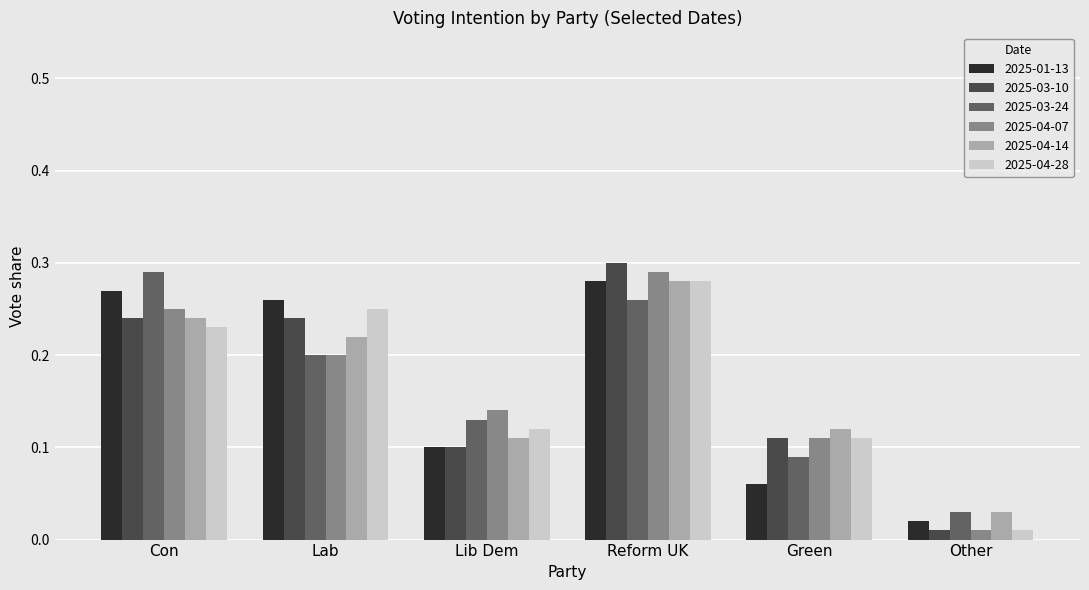

Are the bars horizontal?

No